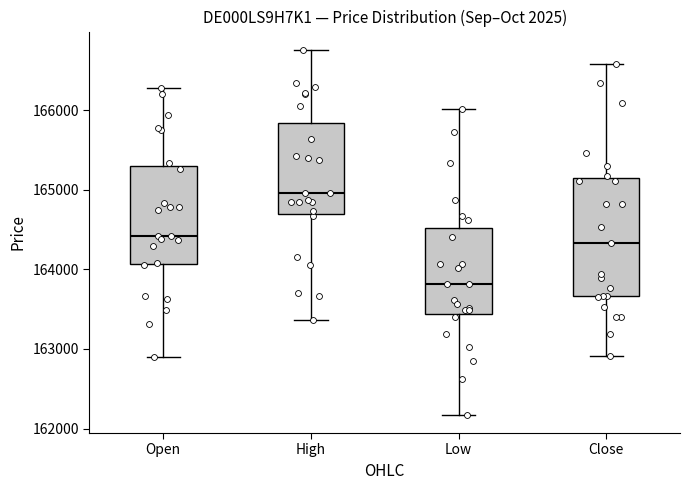

Which box has the highest median line?

High